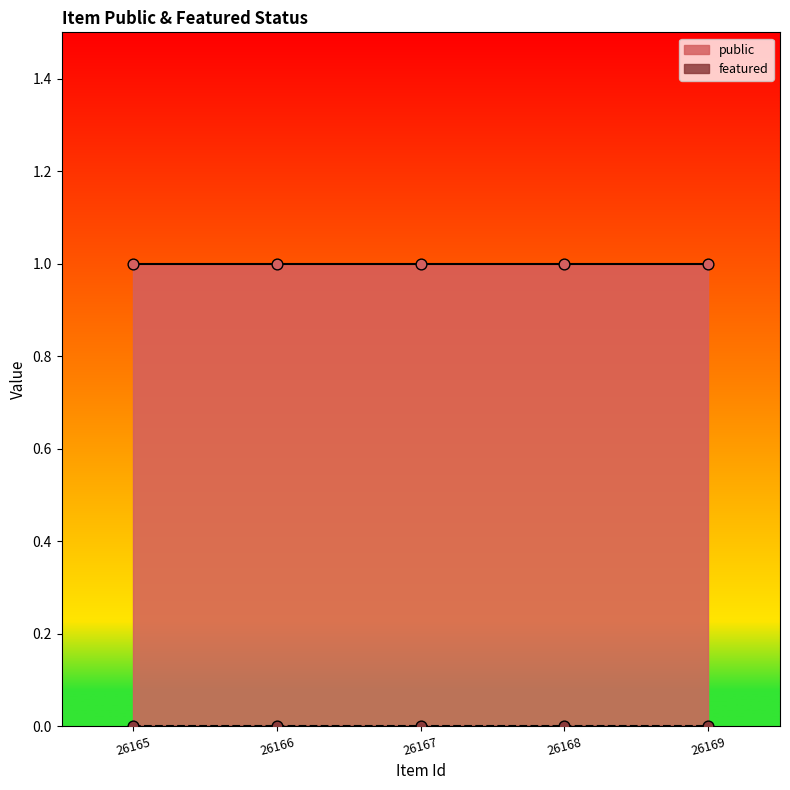

What are all the series names shown in the legend?

public, featured